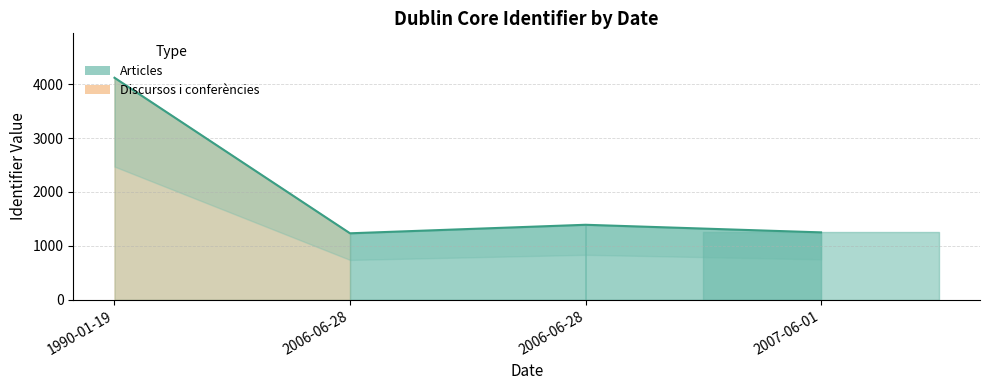

The chart shows a value of 1234 at 2006-06-28. True or false?

True